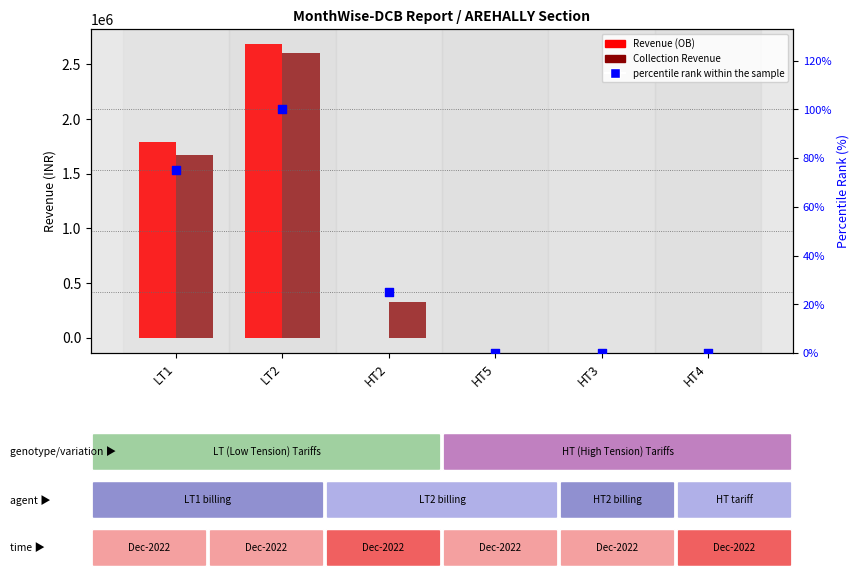

At which category is the sum across all series the highest?

LT2